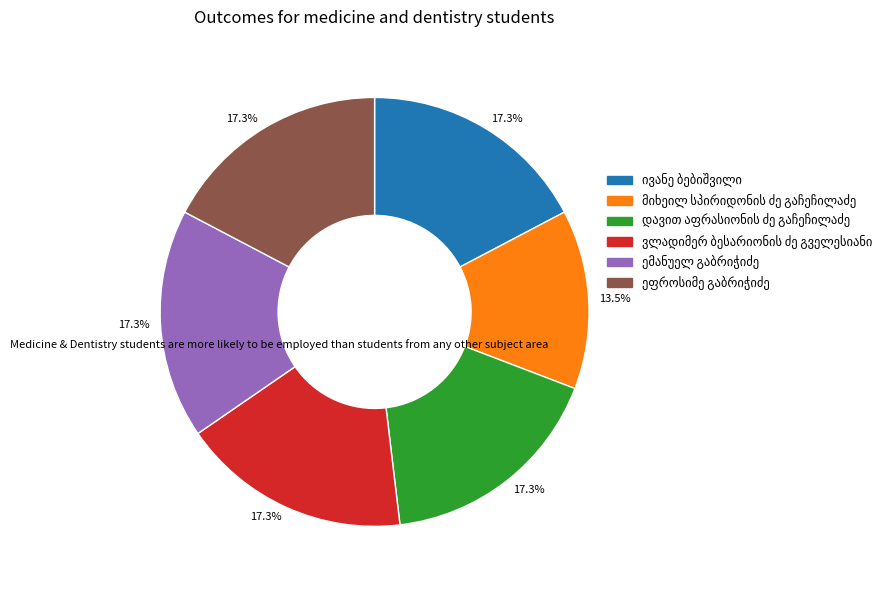

Is there any slice that represents more than half of the pie?

No